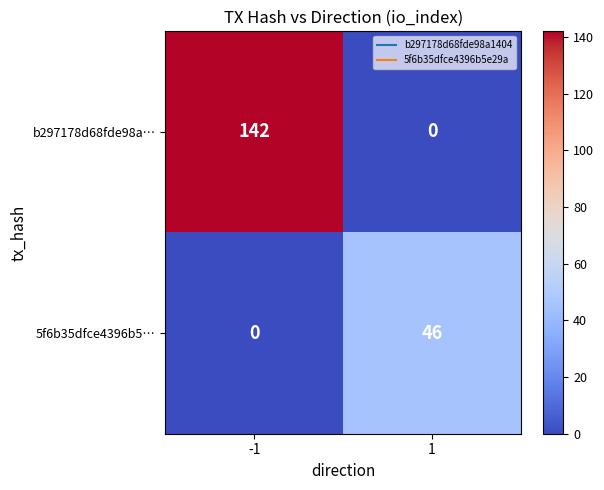

Rank the series by their maximum value, from highest to lowest.

b297178d68fde98a…, 5f6b35dfce4396b5…